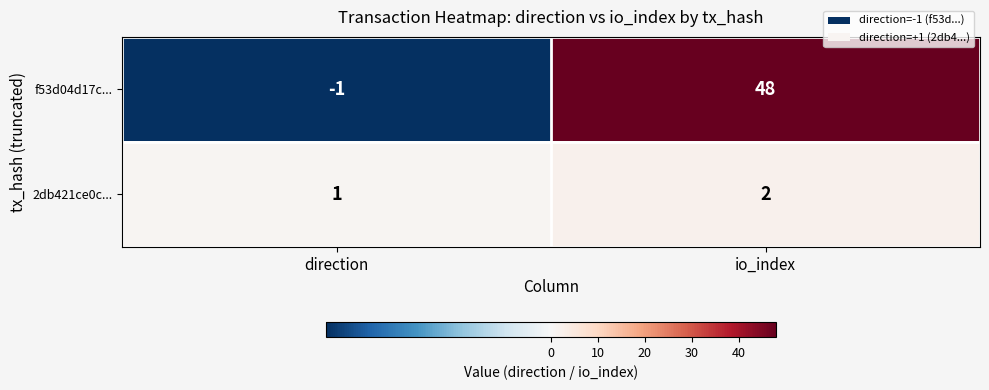

Reading right to left, list all the values displayed in this chart.

f53d04d17c...: 48	-1
2db421ce0c...: 2	1